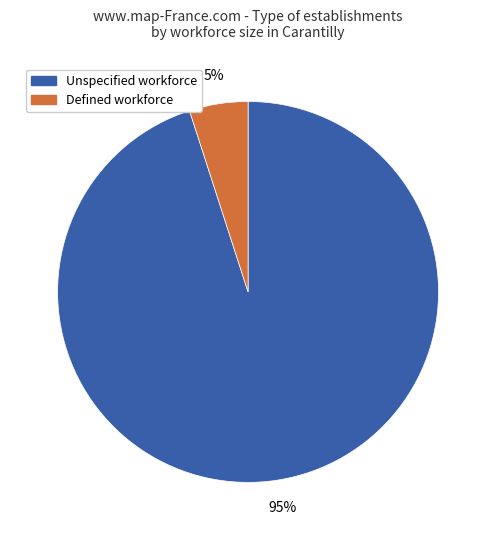

Is there a majority slice in this chart?

Yes